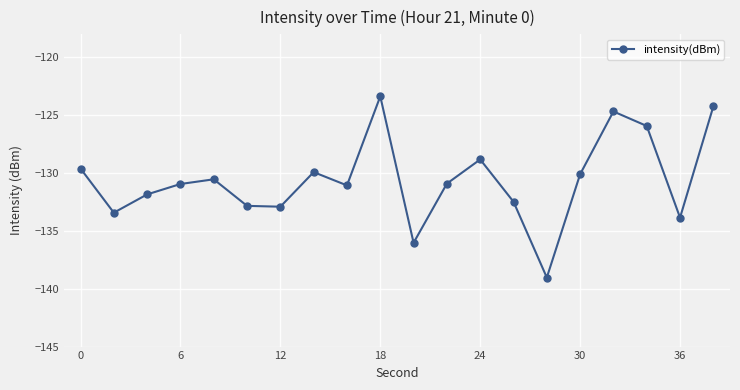

How many interior local peaks (higher than both neighbors) does the data have?

5